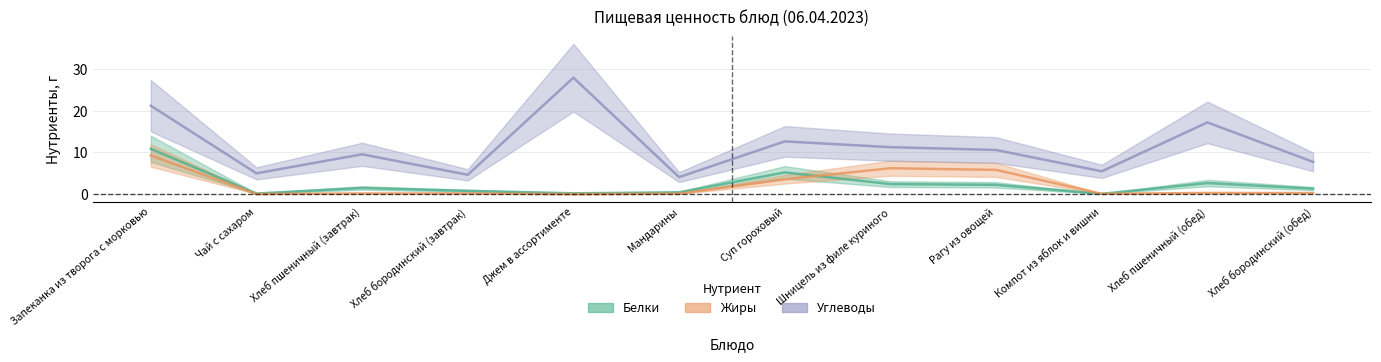

What is the label of the 4th point from the left?

Хлеб бородинский (завтрак)